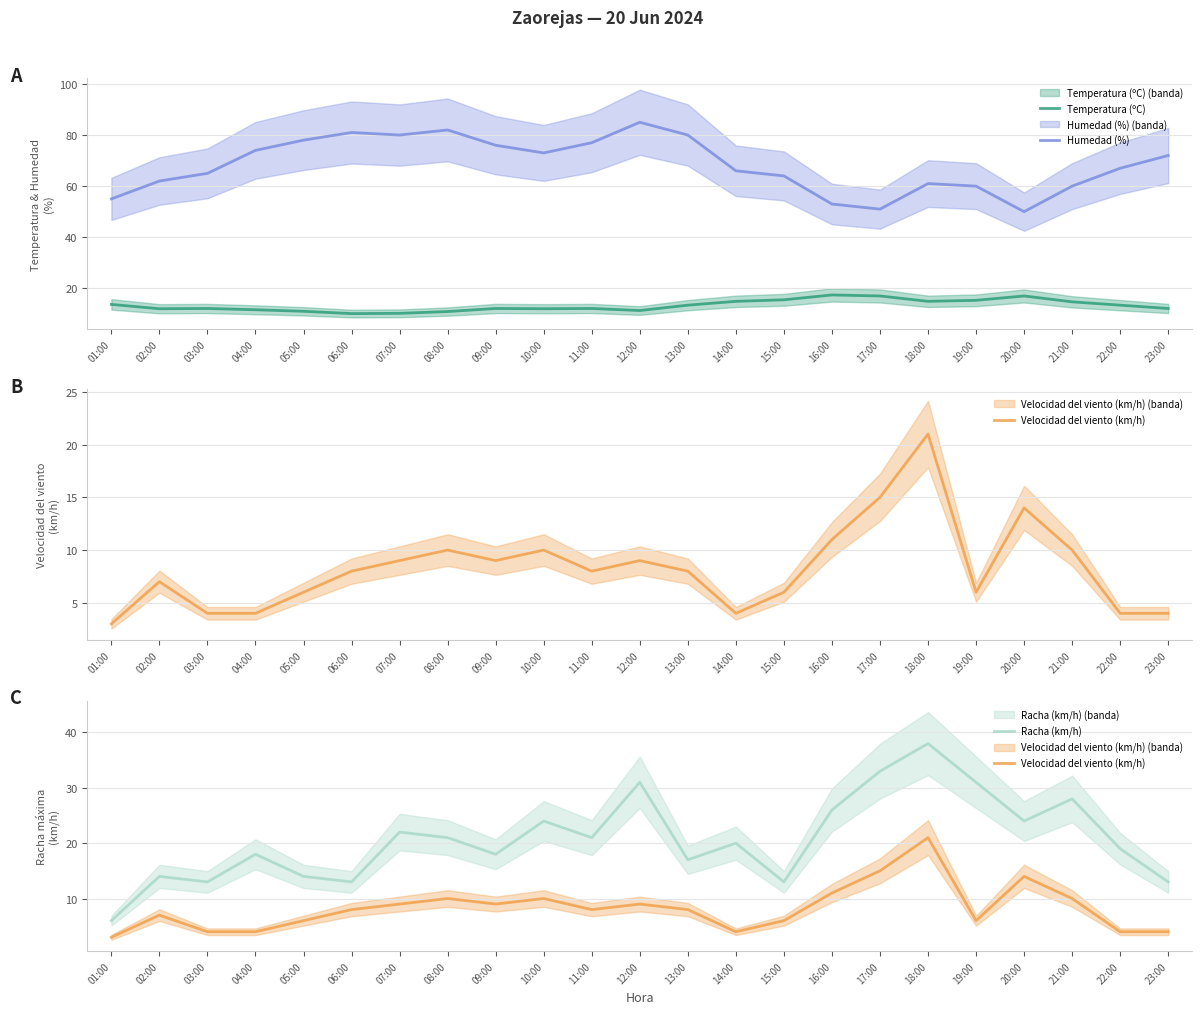

At which category does Humedad (%) reach its first local valley?

07:00